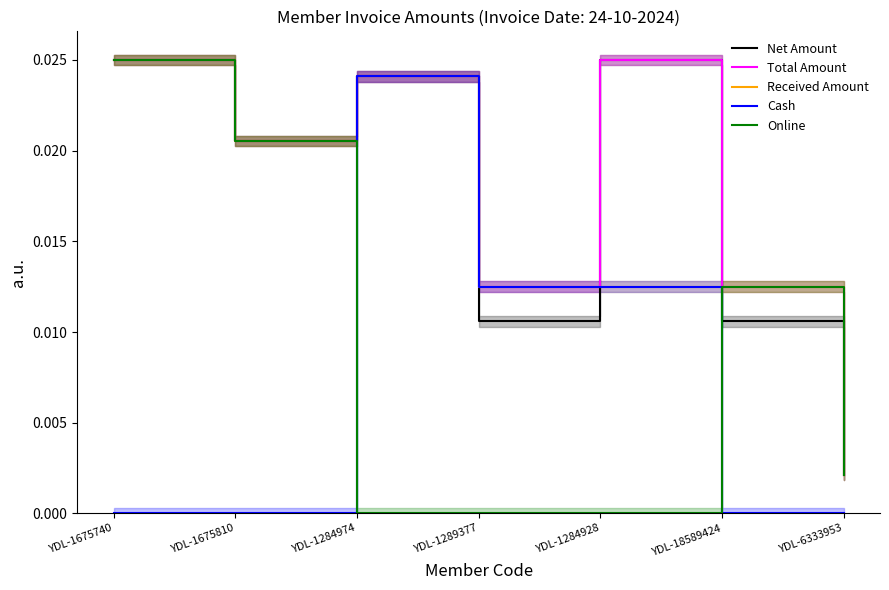

How many distinct data groups are displayed?

5